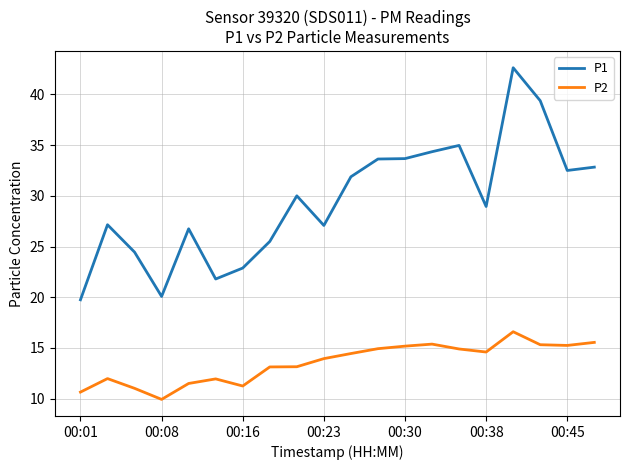

List the series in order of their peak value, lowest first.

P2, P1